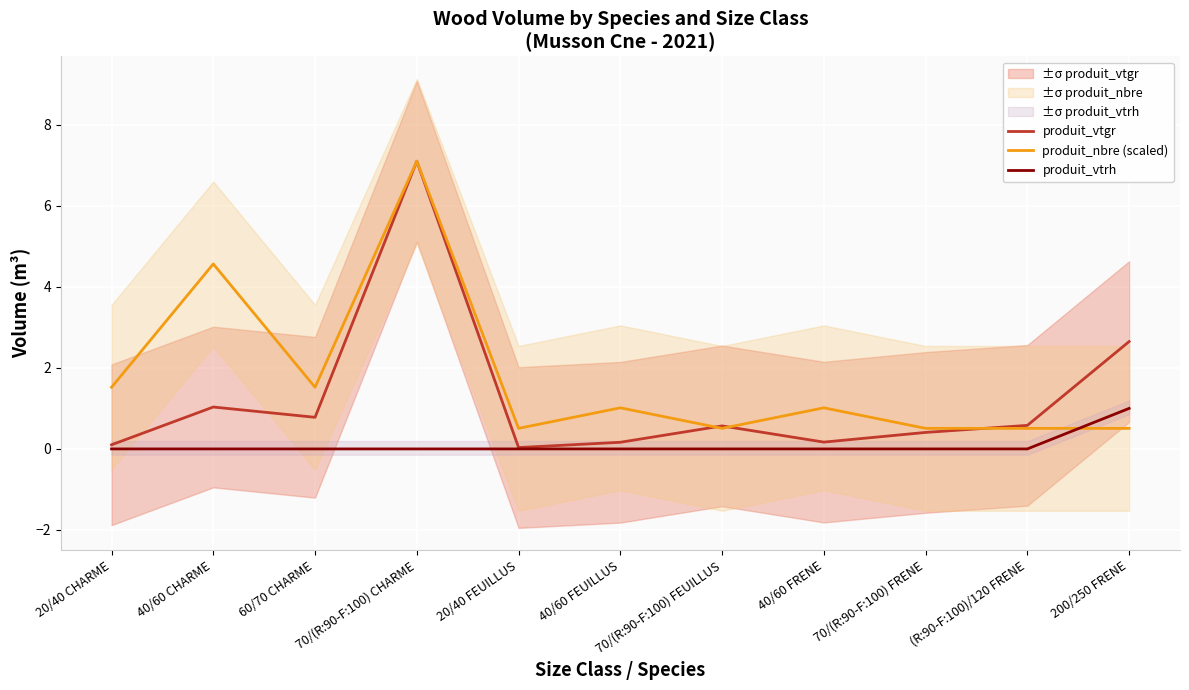

How many categories are shown in the chart?

11